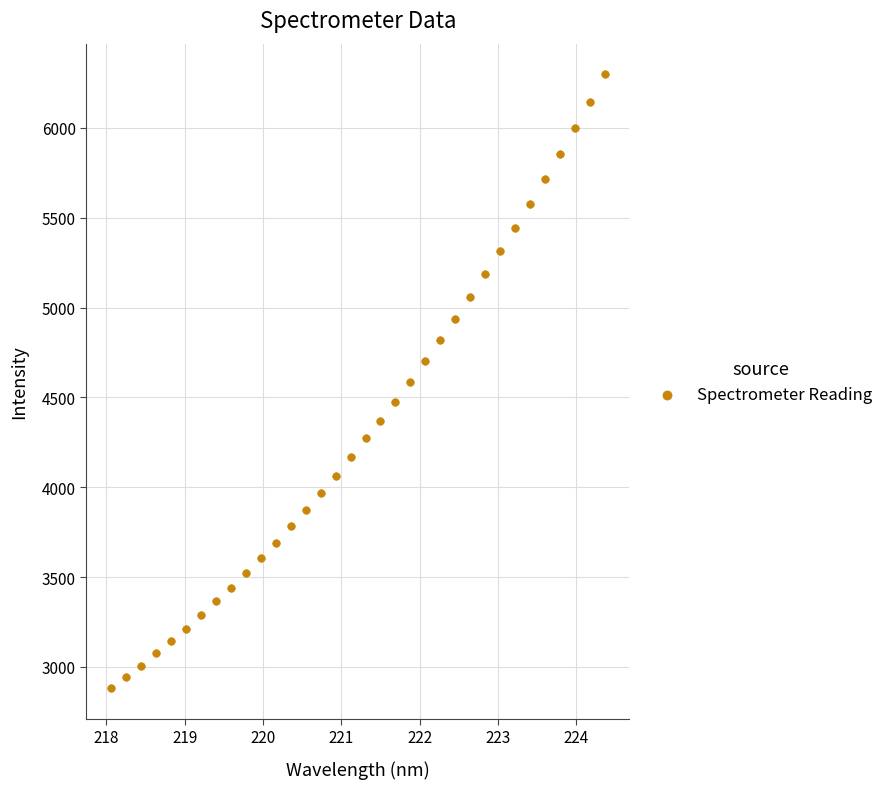

What is the range of Y values (max minus min)?

3417.1